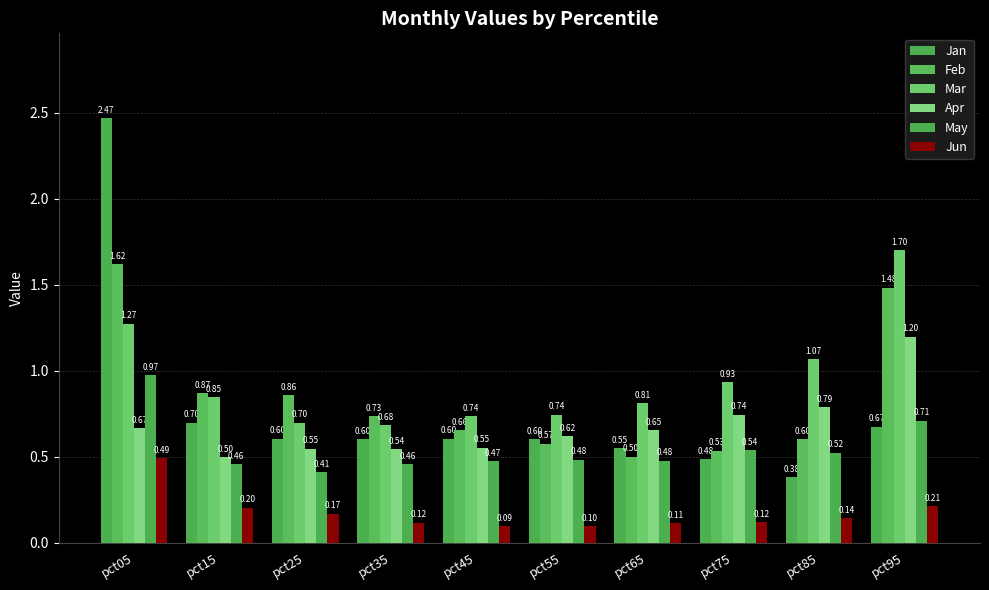

True or false: Apr has a value of 0.5 at pct35.

True